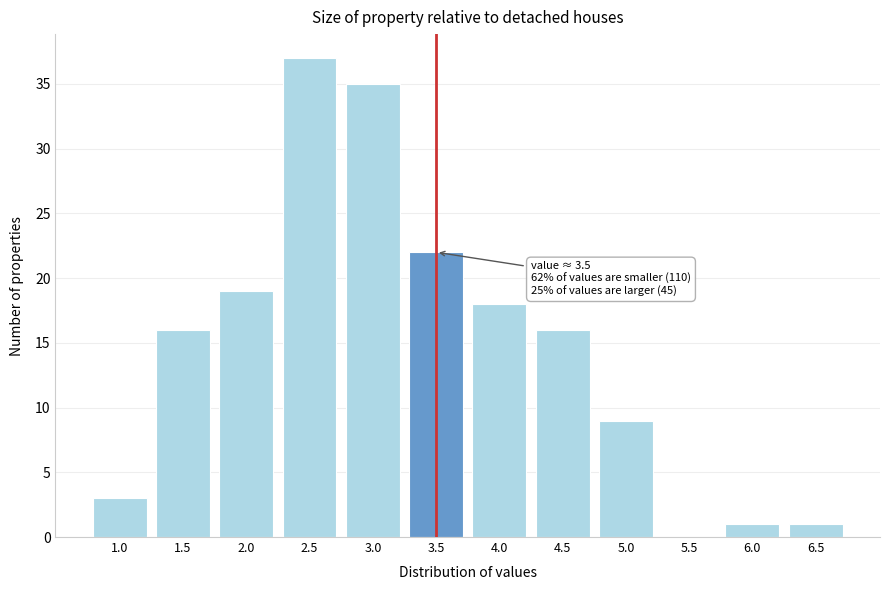

Reading left to right, transcribe all the data shown in this chart.

1.0=3	1.5=16	2.0=19	2.5=37	3.0=35	3.5=22	4.0=18	4.5=16	5.0=9	5.5=0	6.0=1	6.5=1